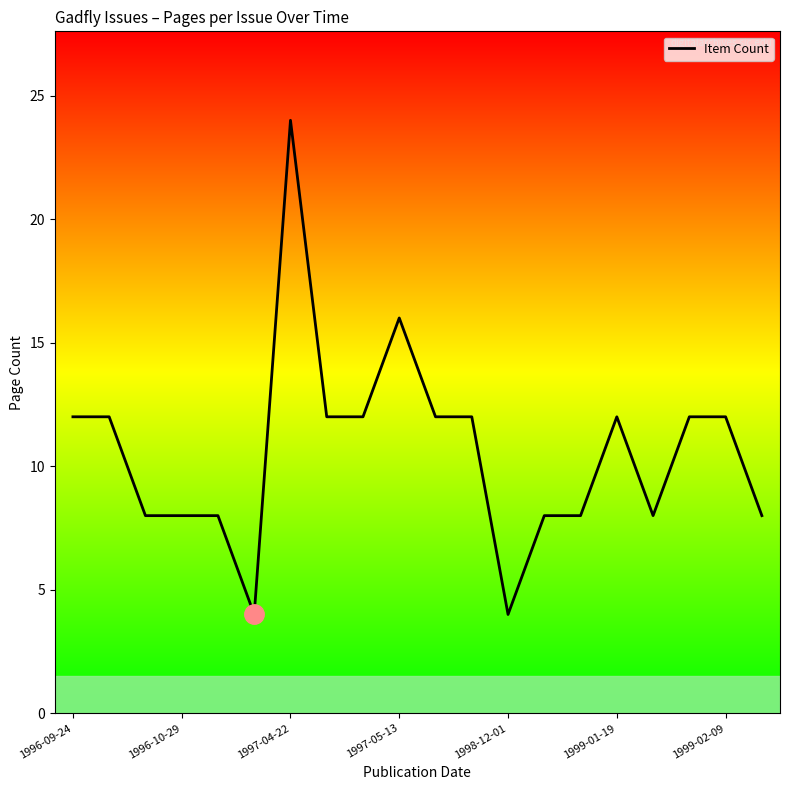

What is the smallest value displayed?

4